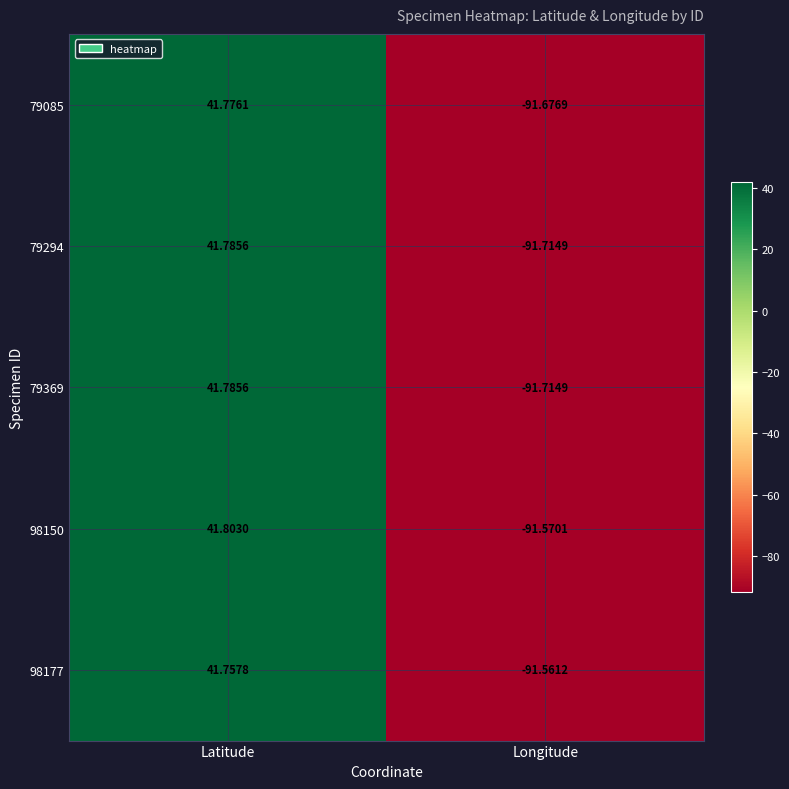

What is the difference between the highest and lowest values at Longitude?

0.2